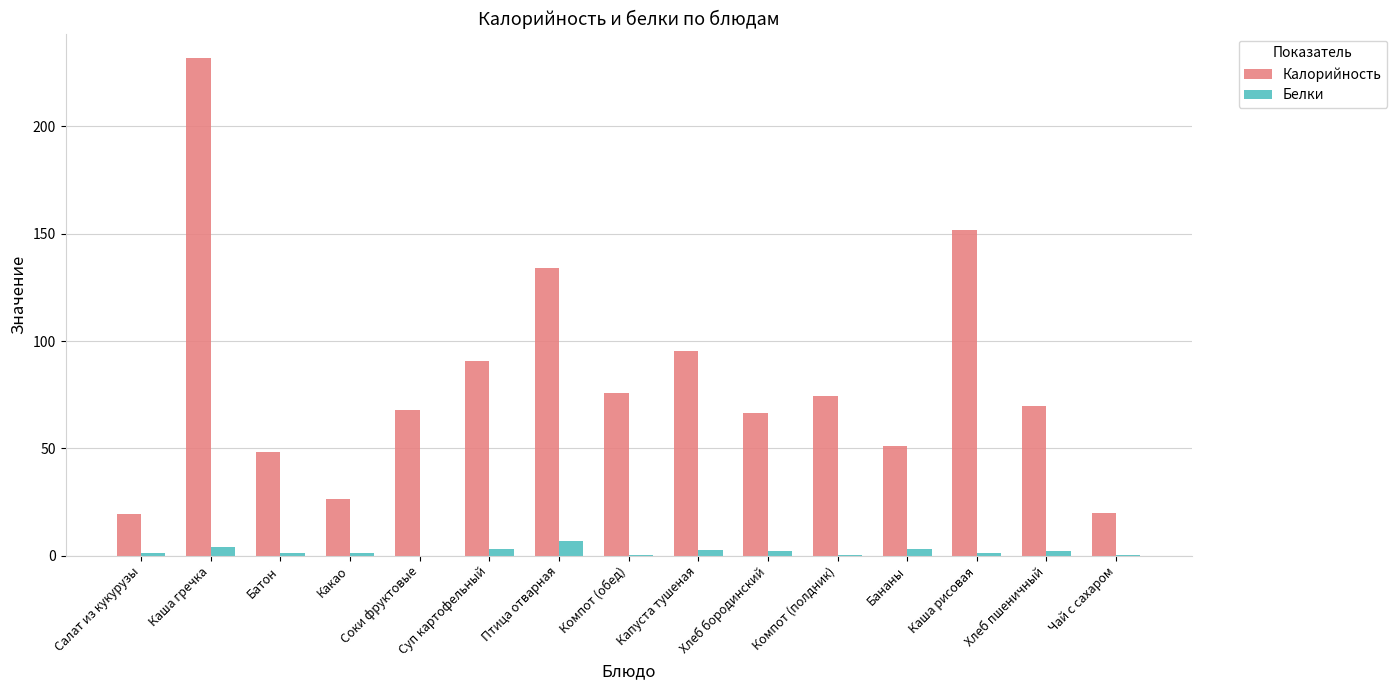

Which series changed the most between Компот (обед) and Каша рисовая?

Калорийность